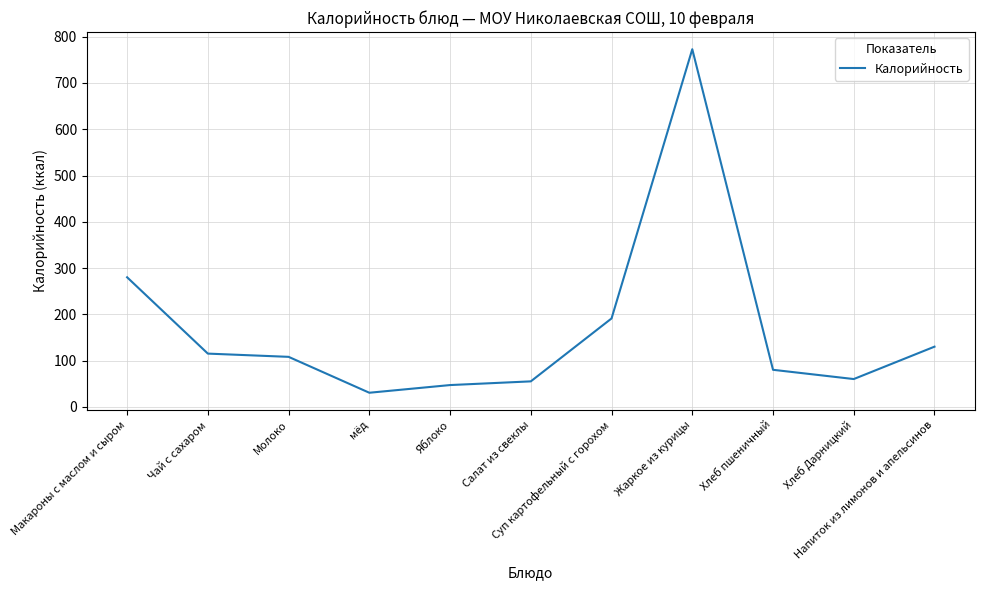

At which category does the chart reach its peak across all series?

Жаркое из курицы